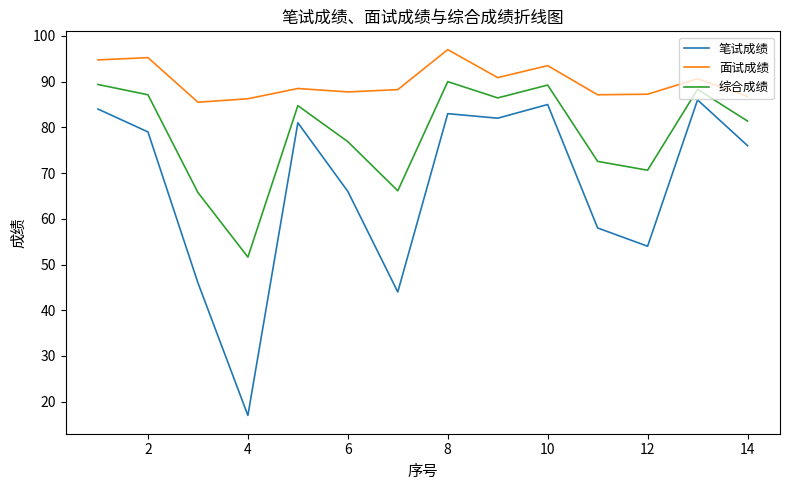

What is the sum of all 面试成绩 values?

1259.4